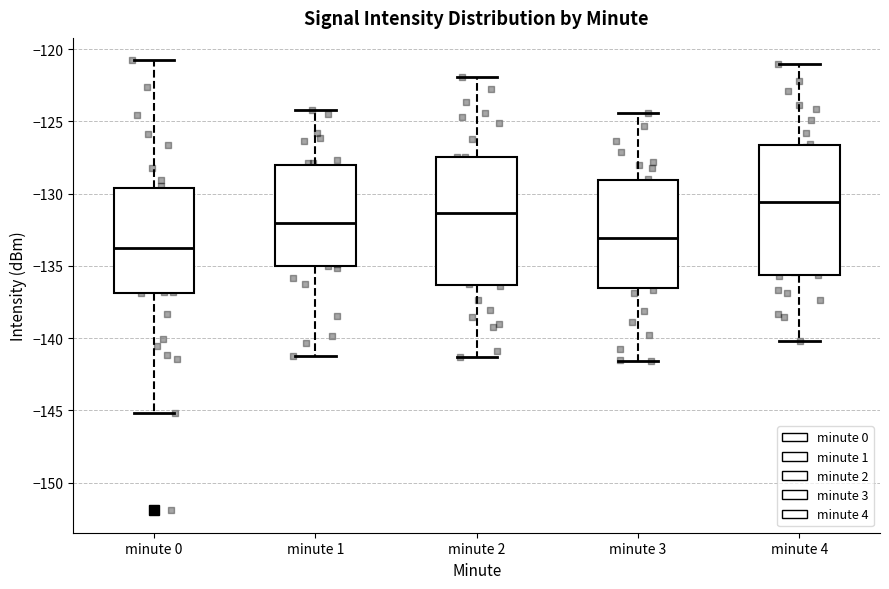

Which box has the lowest median line?

minute 0